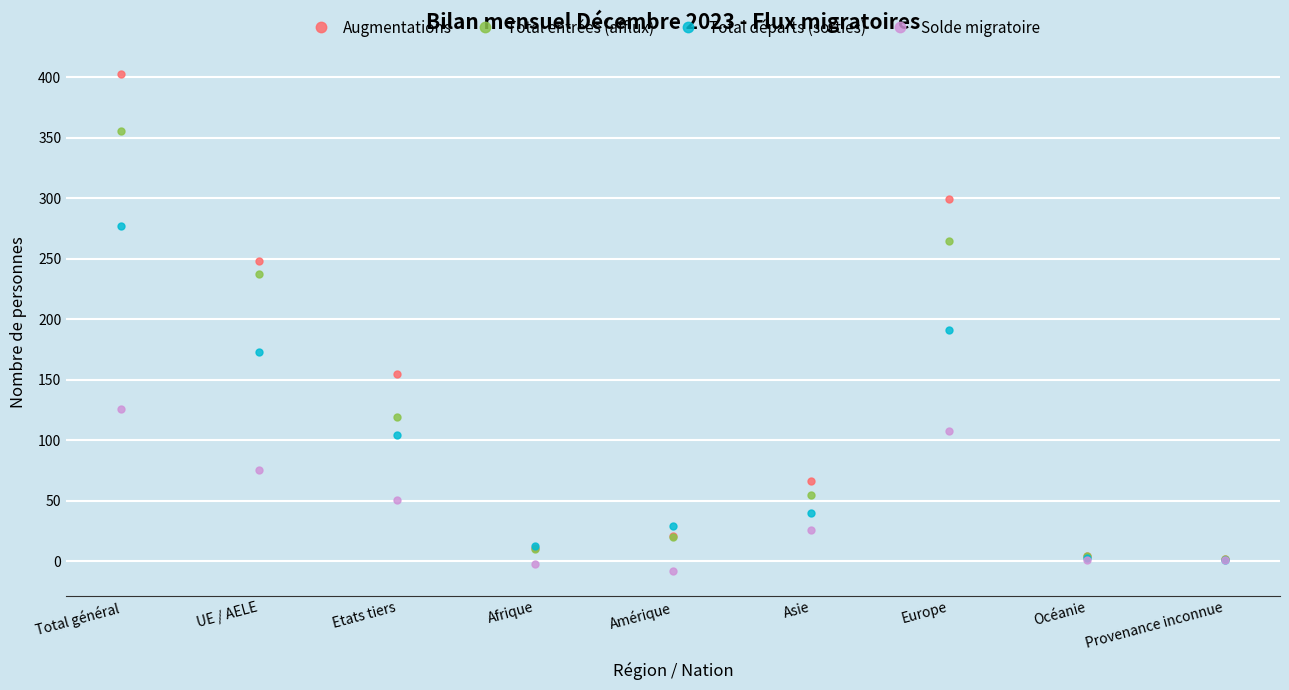

True or false: Total départs (sorties) has more than 1 points higher than both neighbors.

False